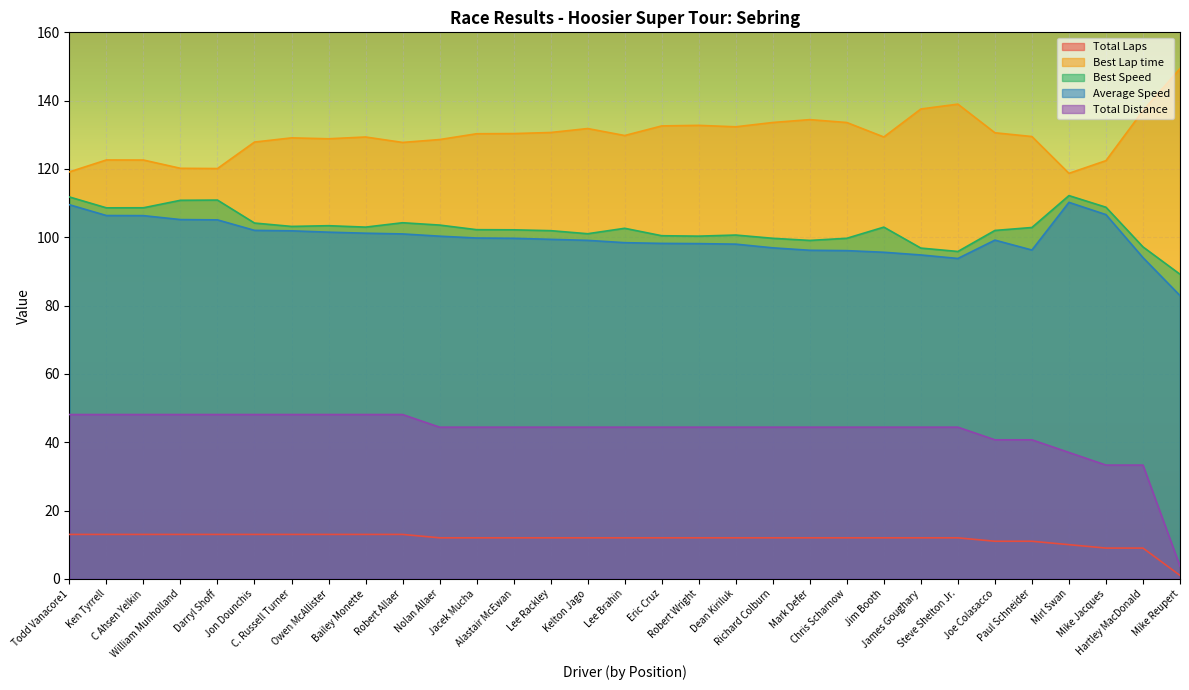

Which label corresponds to the smallest value in the chart?

Mike Reupert